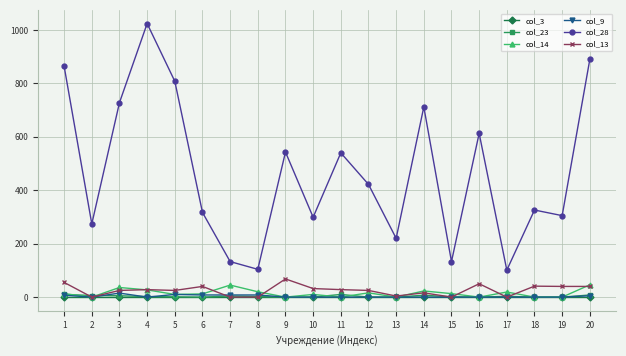

Is it true that col_13 equals -45 at 7?

False